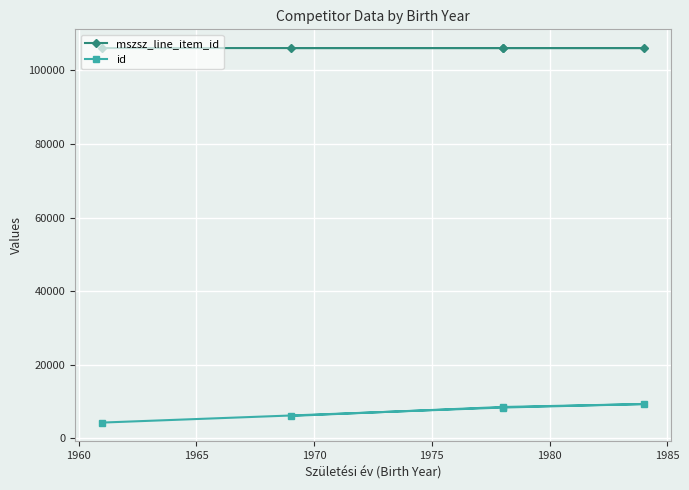

What is the minimum value for id?

4298